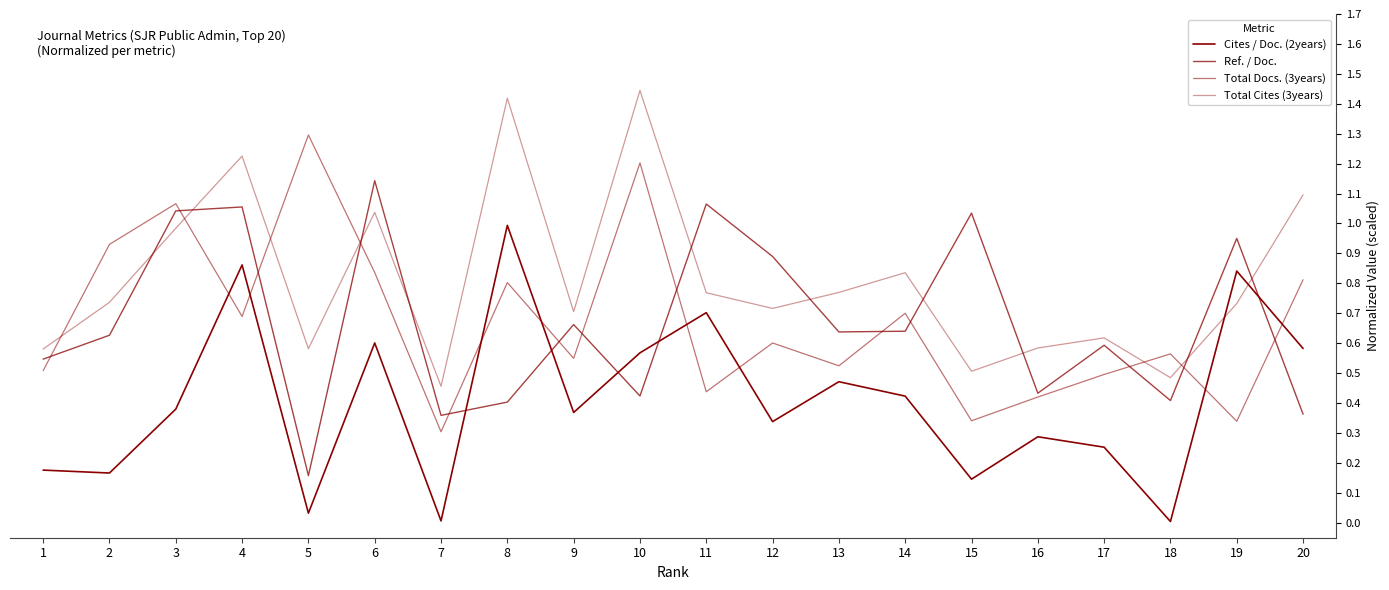

True or false: Cites / Doc. (2years) has a value of 0.6 at 6.

True